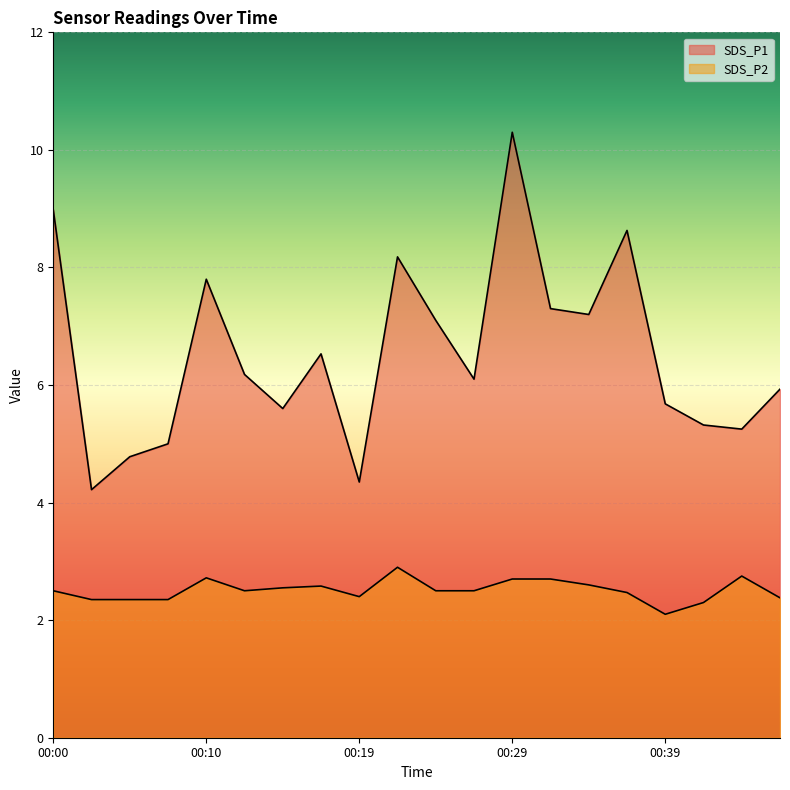

Reading right to left, what are all the values shown in this chart?

SDS_P1: 5.9	5.2	5.3	5.7	8.6	7.2	7.3	10.3	6.1	7.1	8.2	4.3	6.5	5.6	6.2	7.8	5.0	4.8	4.2	9.0
SDS_P2: 2.4	2.8	2.3	2.1	2.5	2.6	2.7	2.7	2.5	2.5	2.9	2.4	2.6	2.5	2.5	2.7	2.4	2.4	2.4	2.5